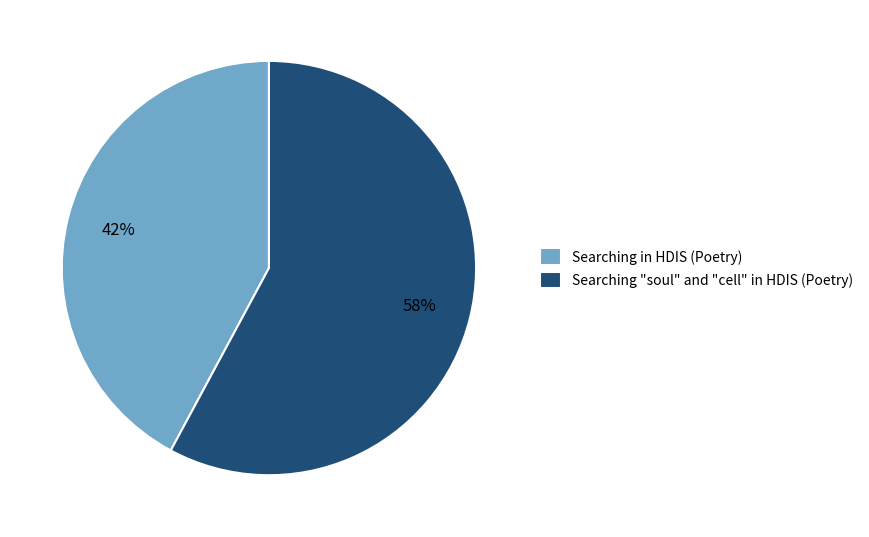

Which category has the biggest portion of the pie?

Searching "soul" and "cell" in HDIS (Poetry)